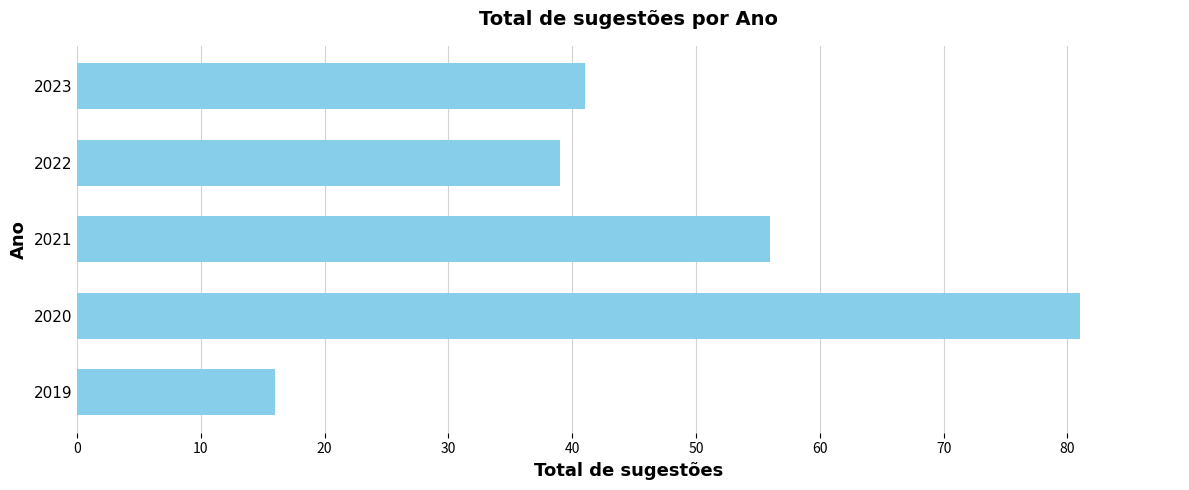

Reading top to bottom, extract all data points from this chart.

2023=41	2022=39	2021=56	2020=81	2019=16